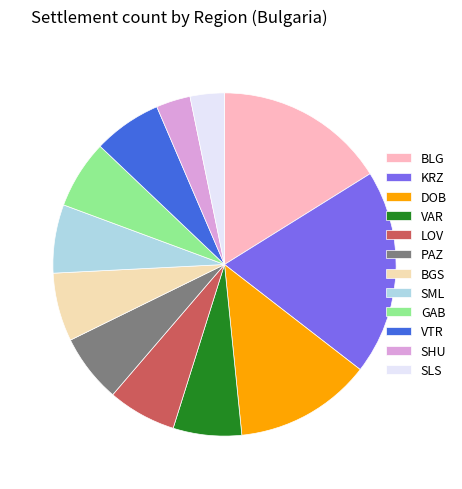

Between BLG and VAR, which is larger?

BLG